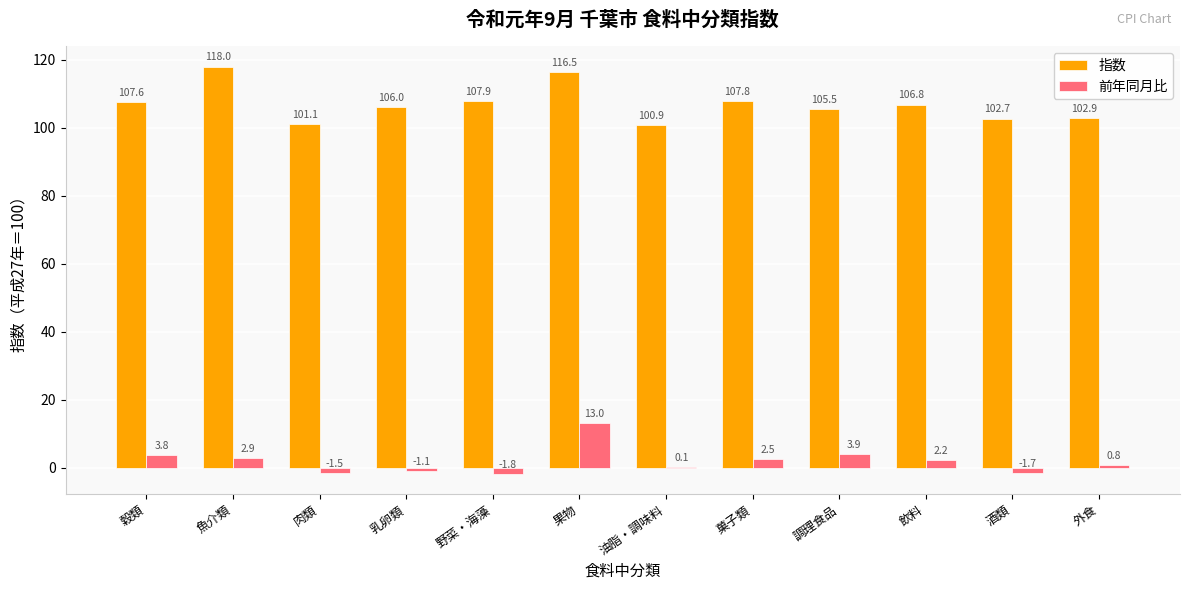

What is the average value of the 前年同月比 series?

1.9